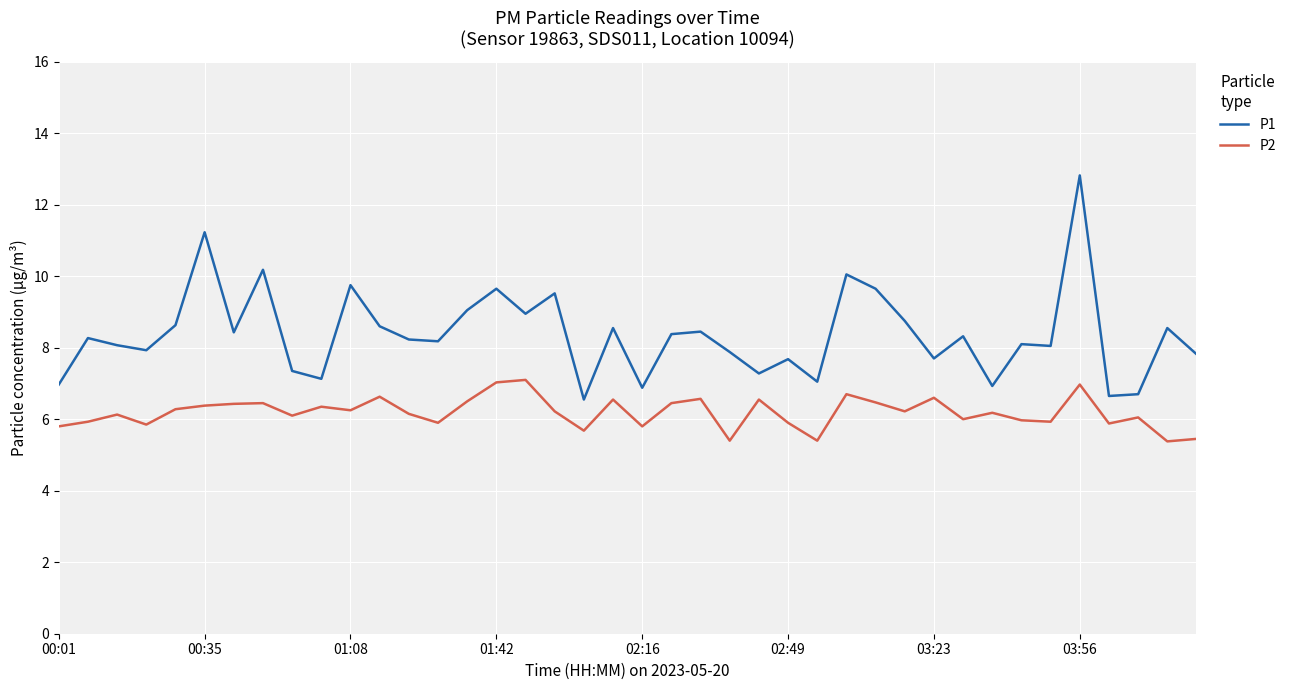

In P1, how many points are higher than both neighbors (excluding endpoints)?

14